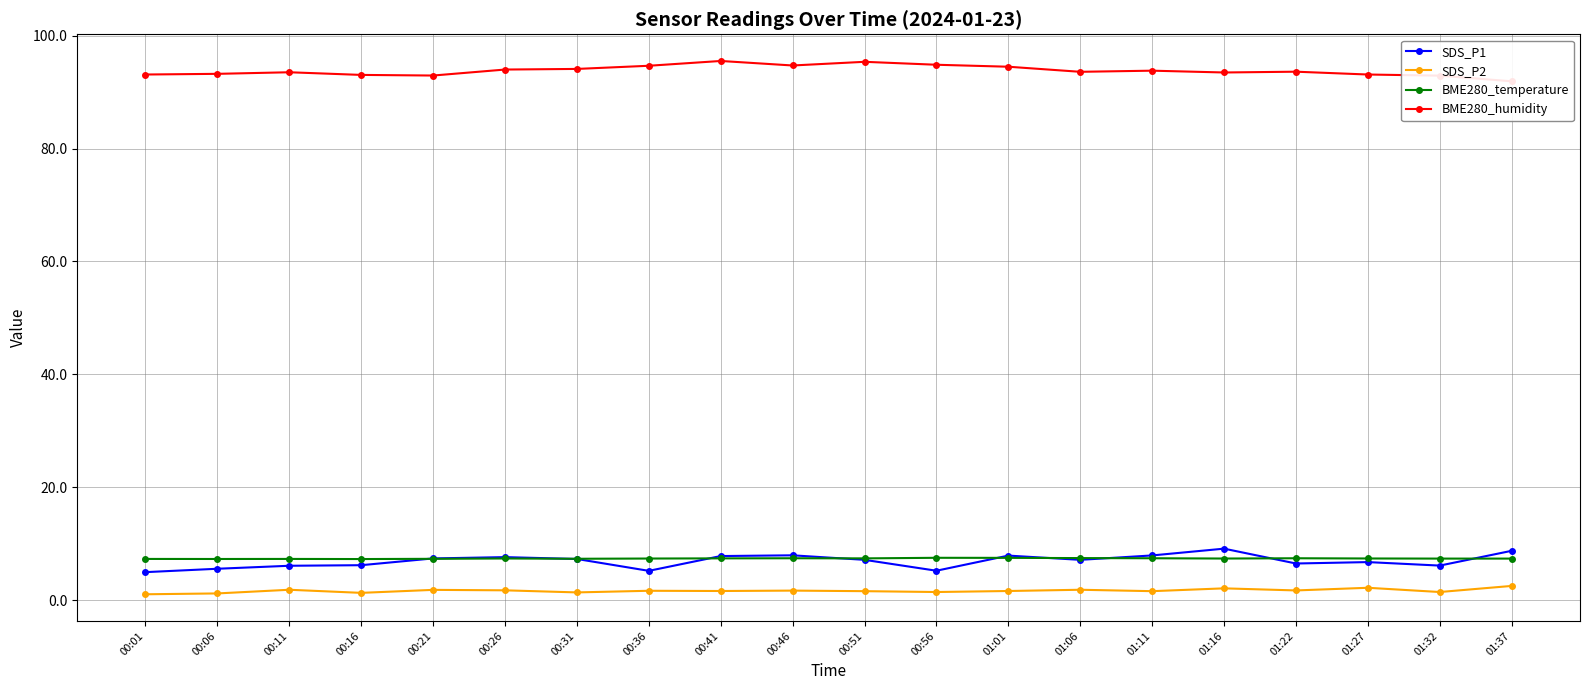

Where does the SDS_P1 series first go above 7?

00:21